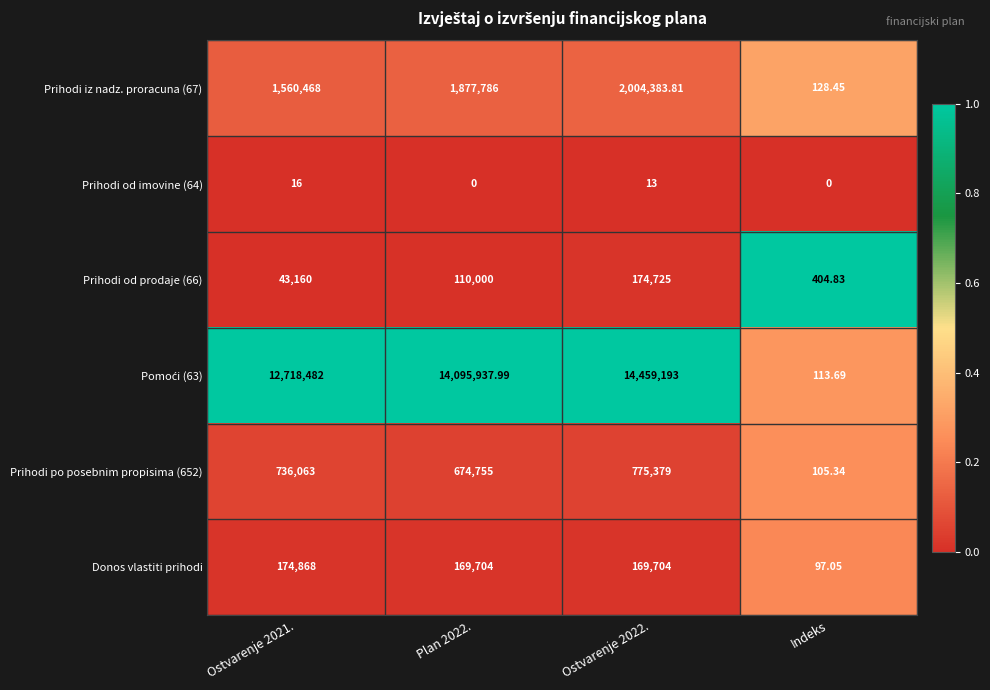

At which label does Donos vlastiti prihodi reach its minimum?

Indeks